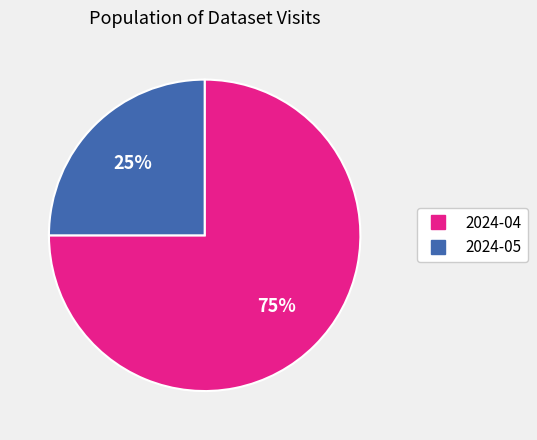

Which has a higher value, 2024-05 or 2024-04?

2024-04